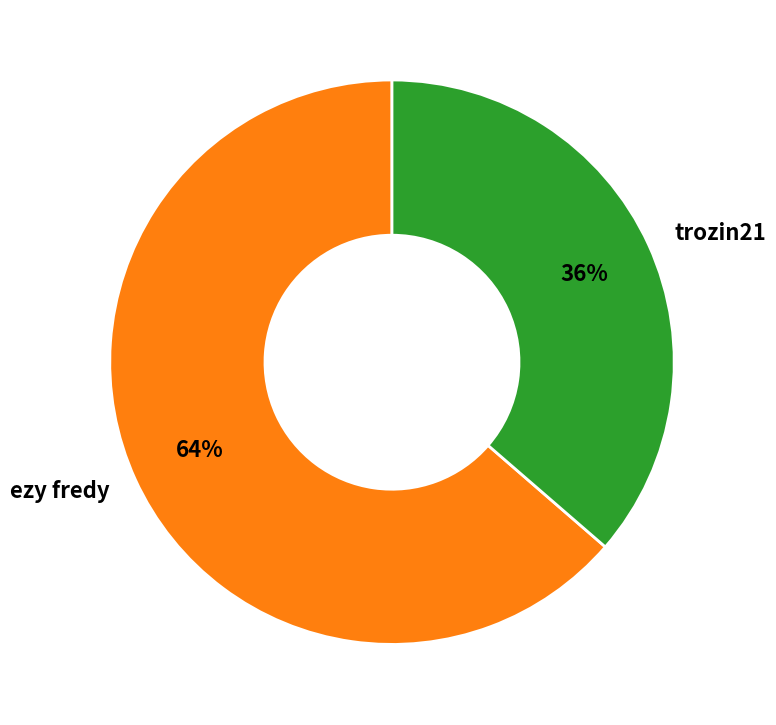

Does trozin21 account for over 50% of the chart?

No